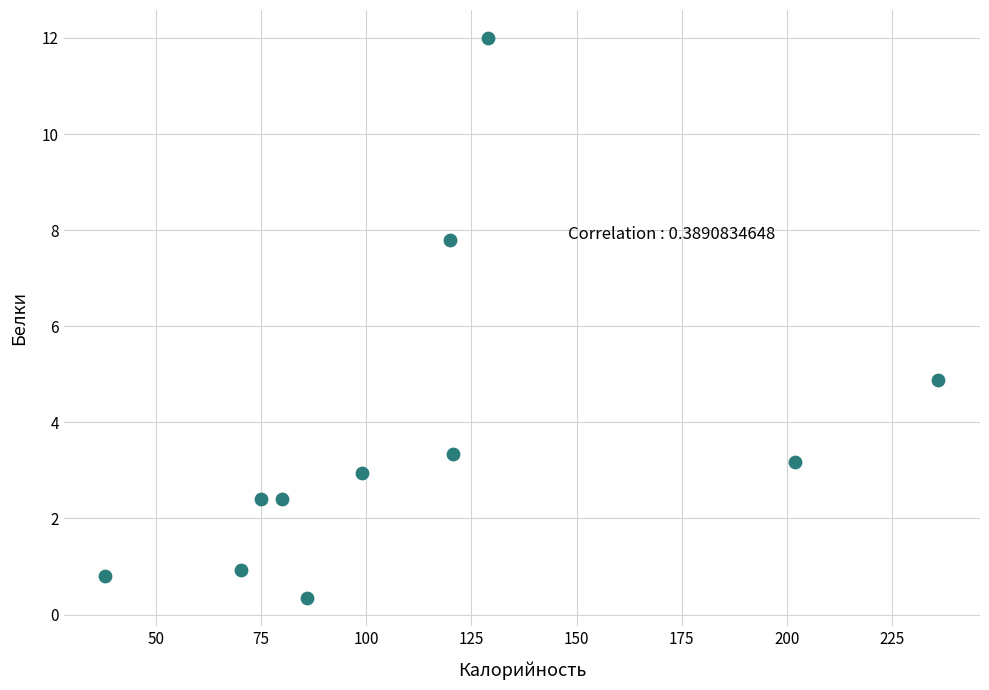

What Y value in the scatter plot is closest to 6?

4.9